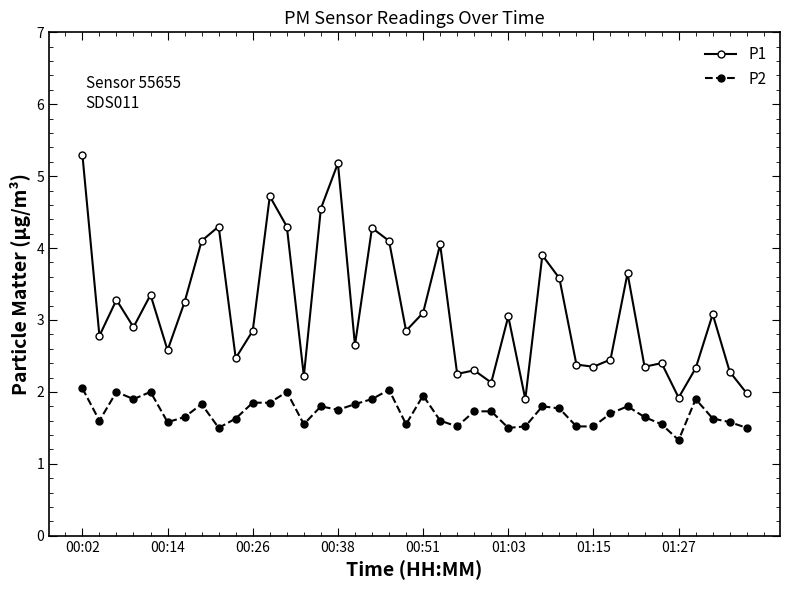

Which series has the largest range (max minus min)?

P1